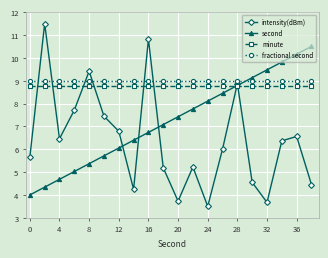

What is the maximum value for second?

10.5